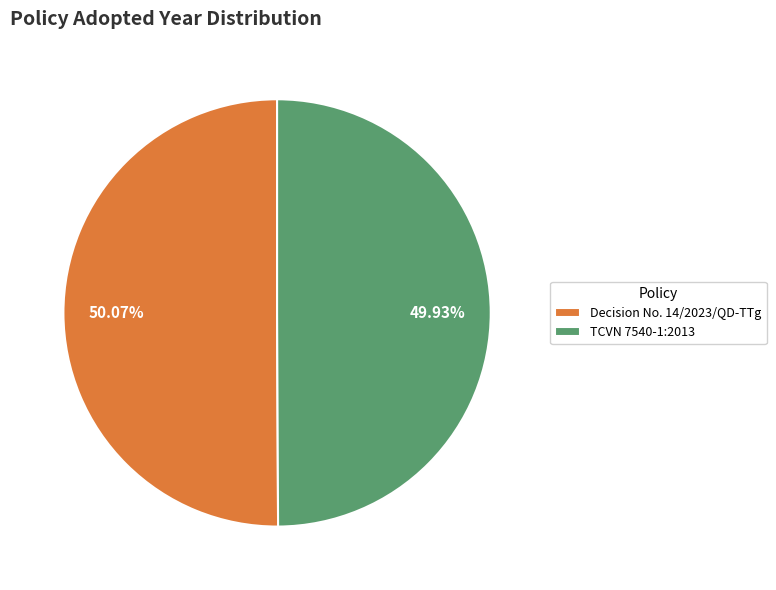

How many segments does this pie chart have?

2